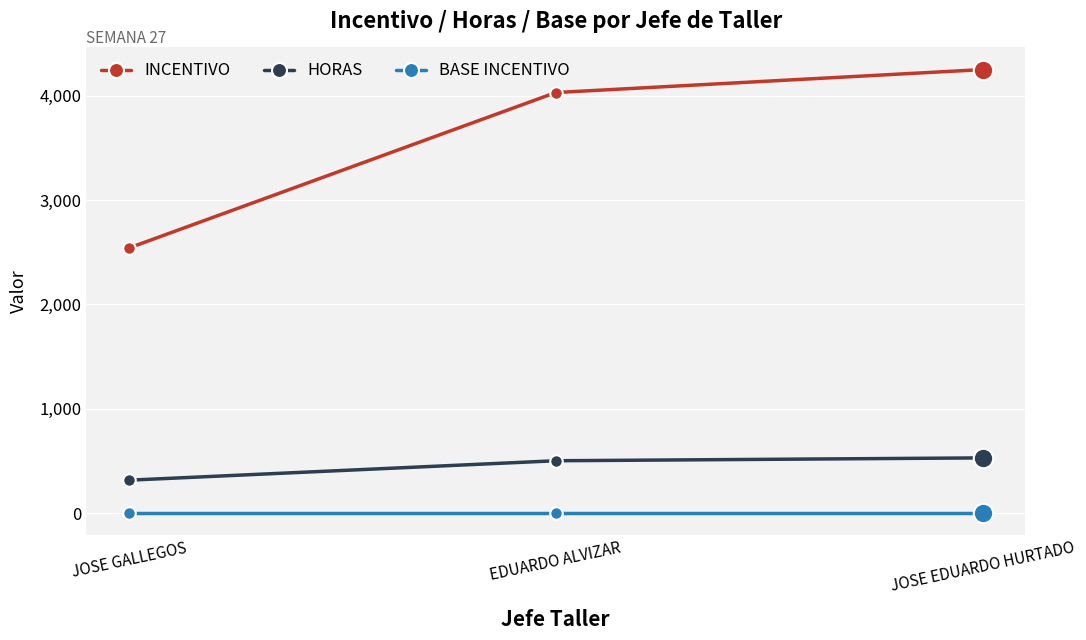

What is the maximum value shown in the chart?

4248.7